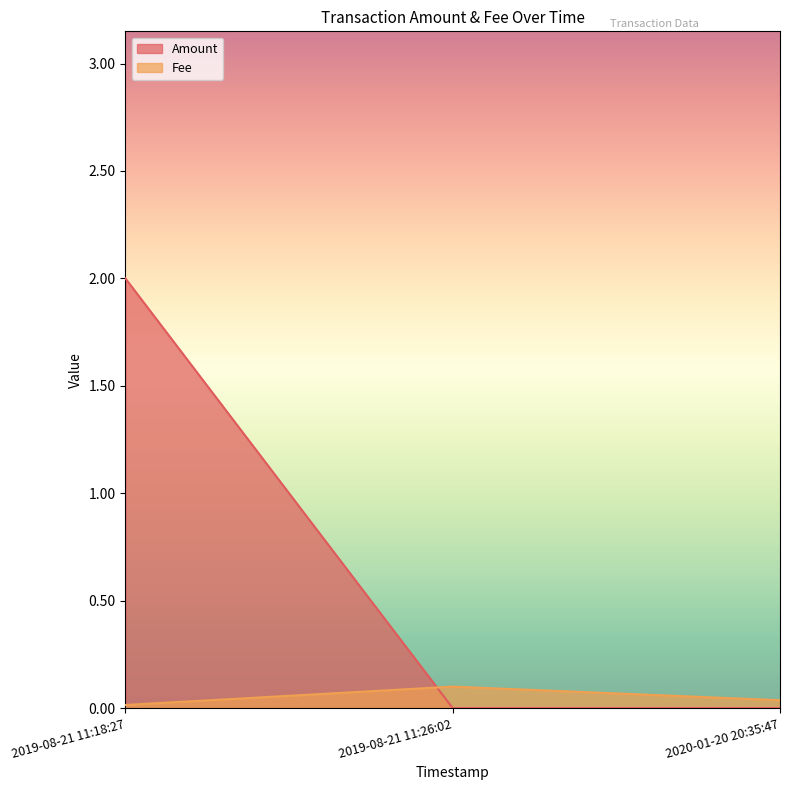

How many lines are shown in the chart?

2